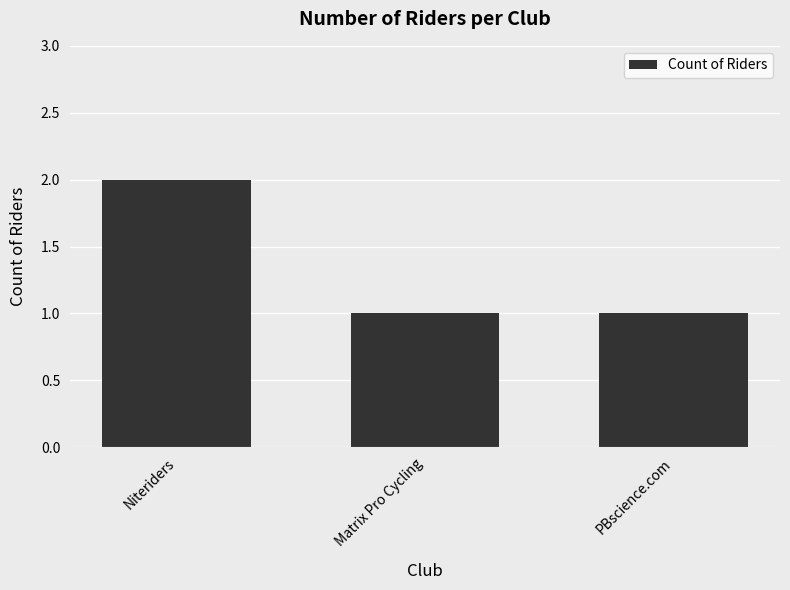

How many bars are there in total?

3